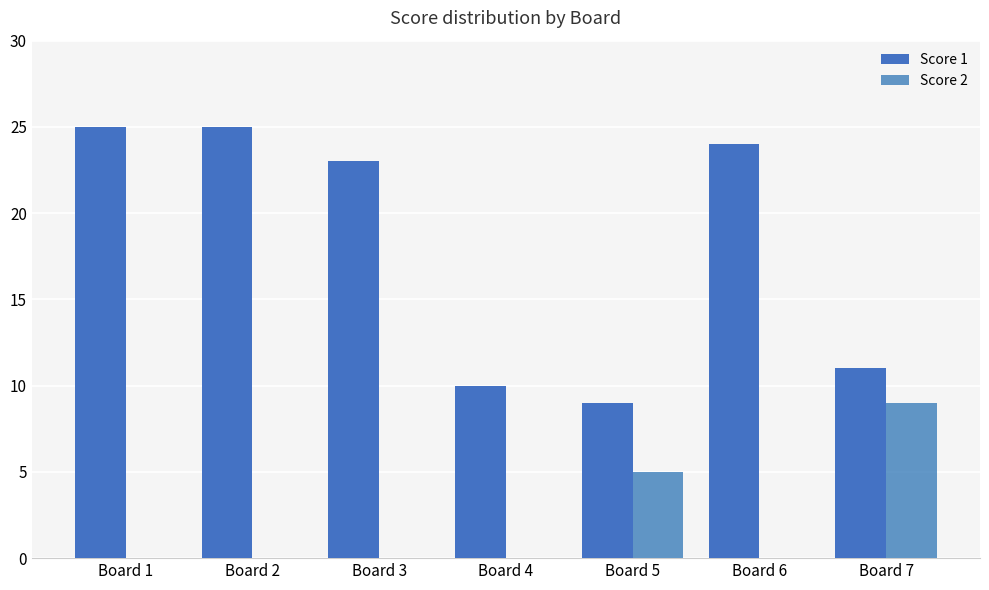

True or false: Score 1 has a value of 24 at Board 6.

True